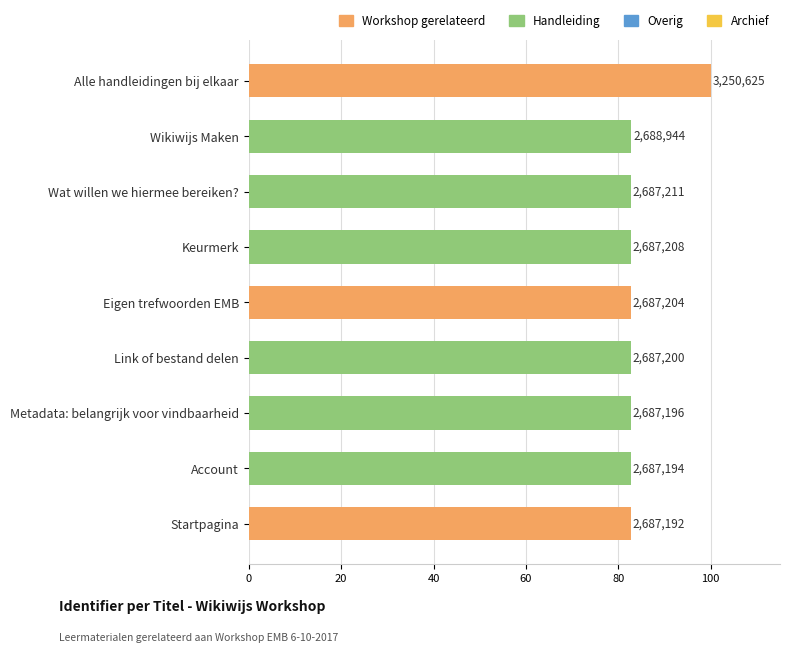

Does the chart contain any negative values?

No